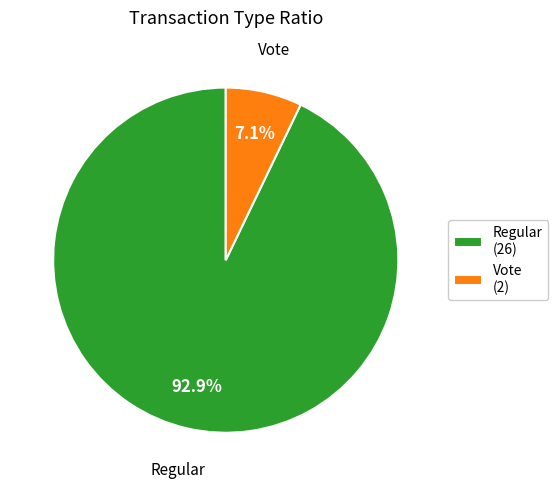

What percentage is the Vote slice, to the nearest percent?

7%